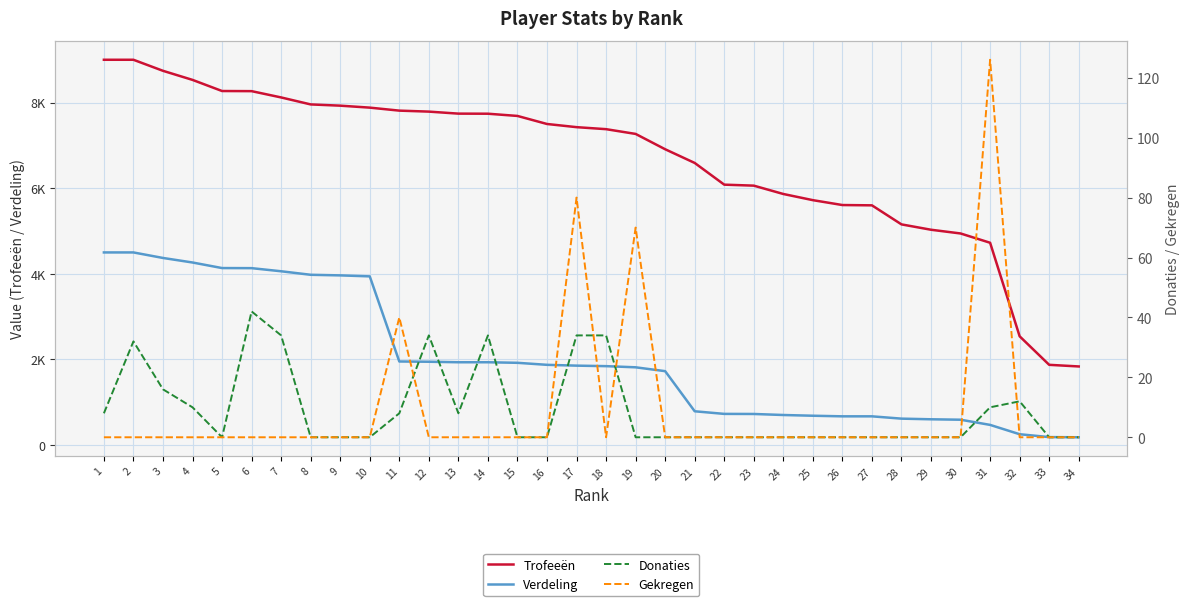

True or false: Gekregen and Verdeling intersect in this chart.

False